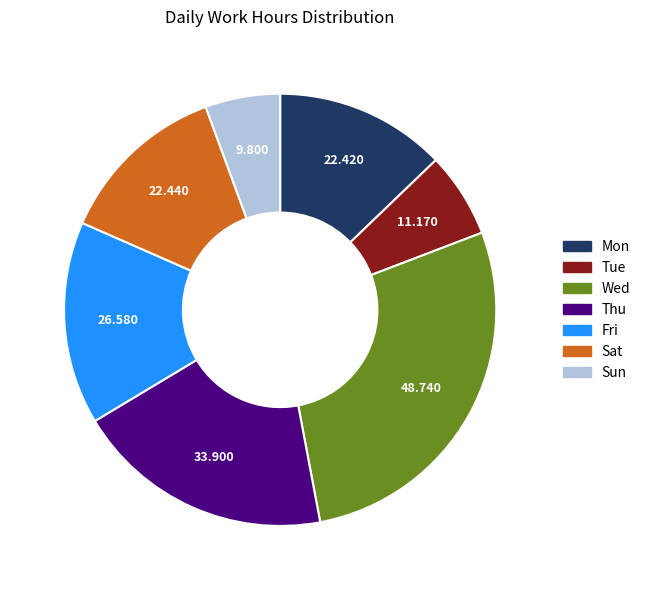

Is there a majority slice in this chart?

No